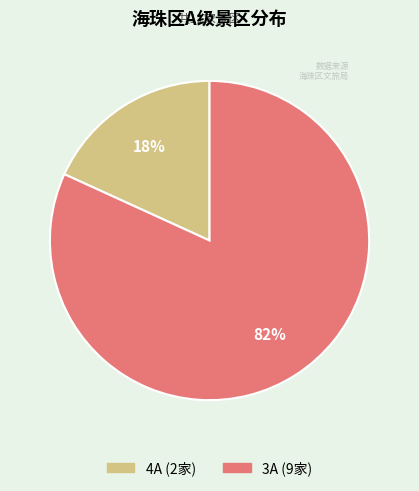

What is the ratio of the value at 4A to the value at 3A?

0.2